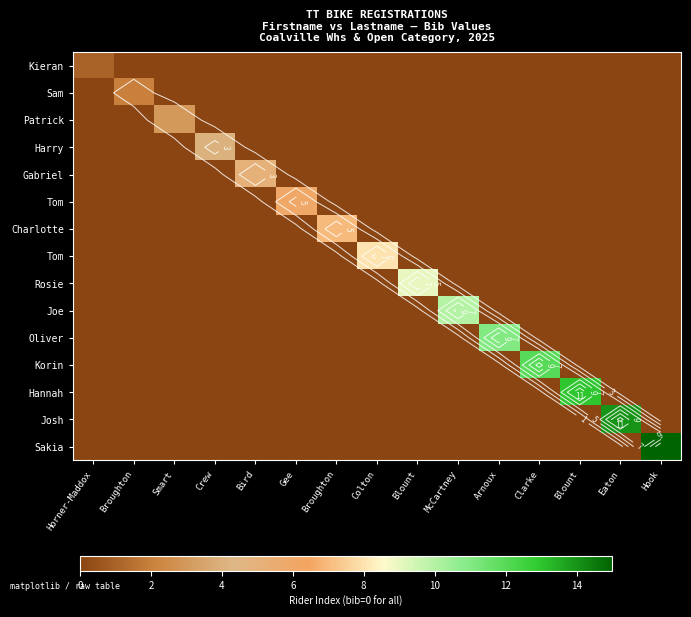

At which category does the chart reach its minimum across all series?

Broughton